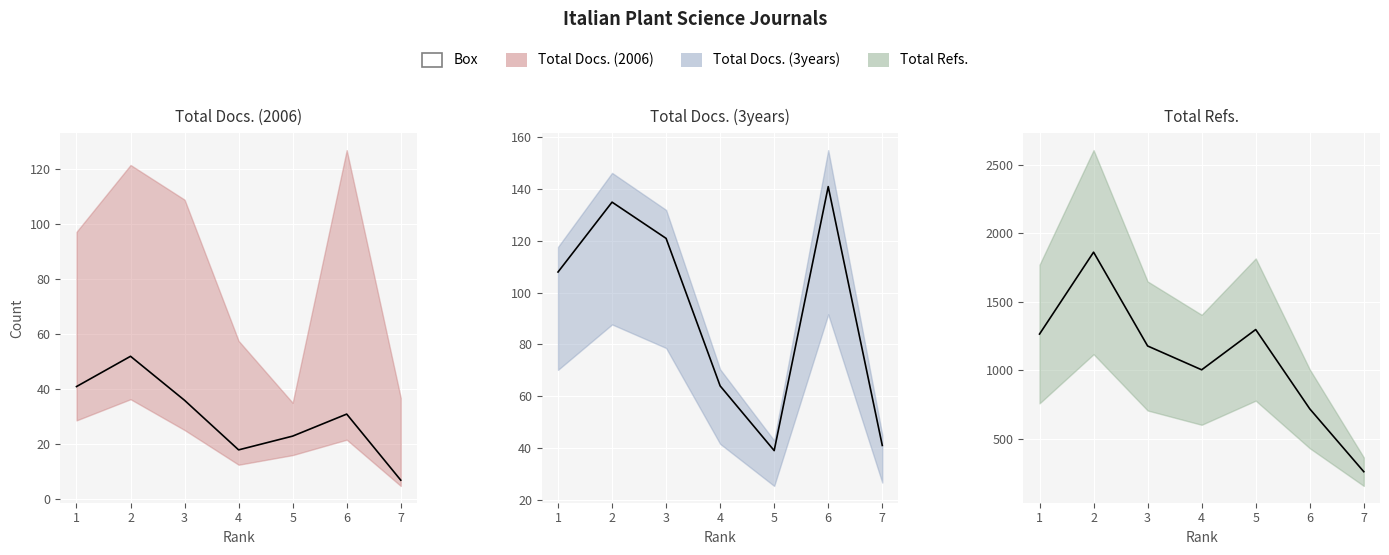

Count the number of data series in this chart.

3